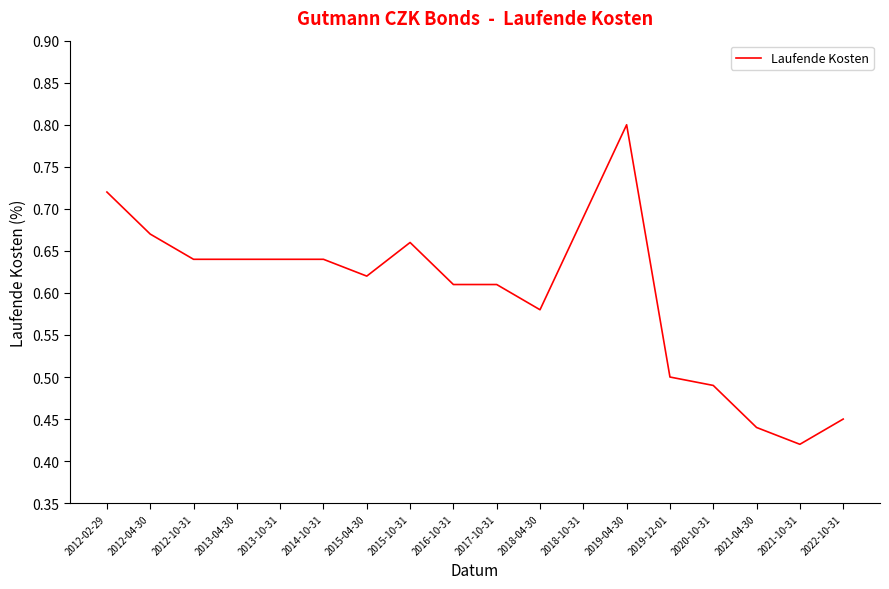

What position from the right is 2021-10-31?

2